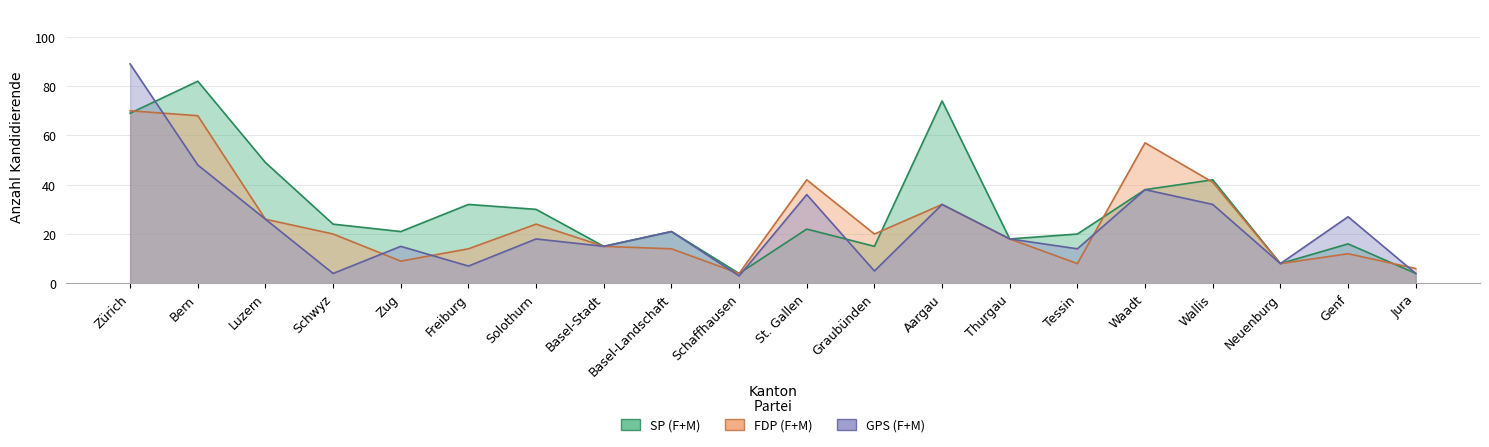

How many data points in GPS (F+M) are above 18?

9